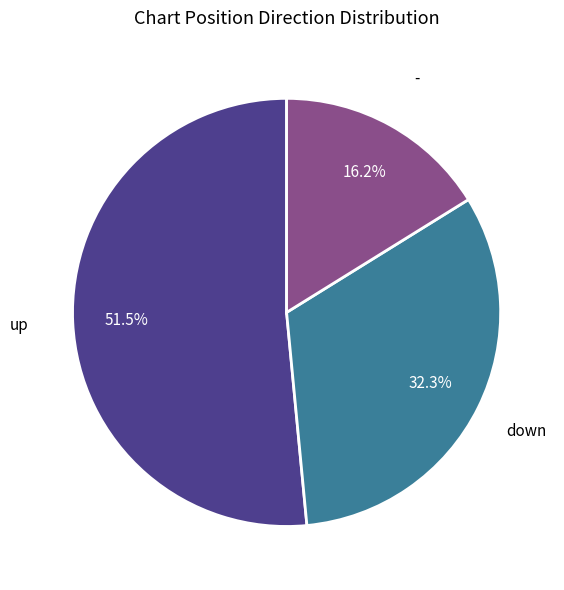

Does any single category account for the majority?

Yes